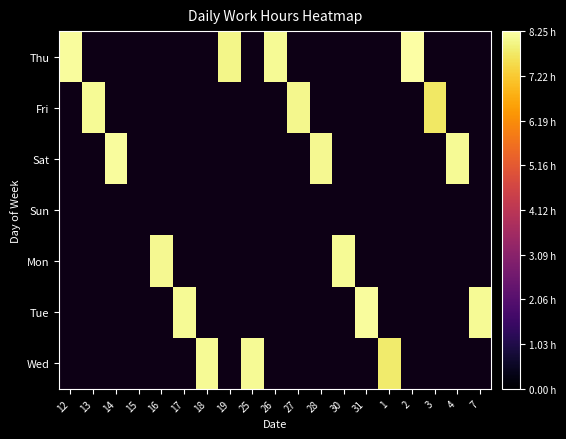

Which has a higher value, 2 or 4?

4